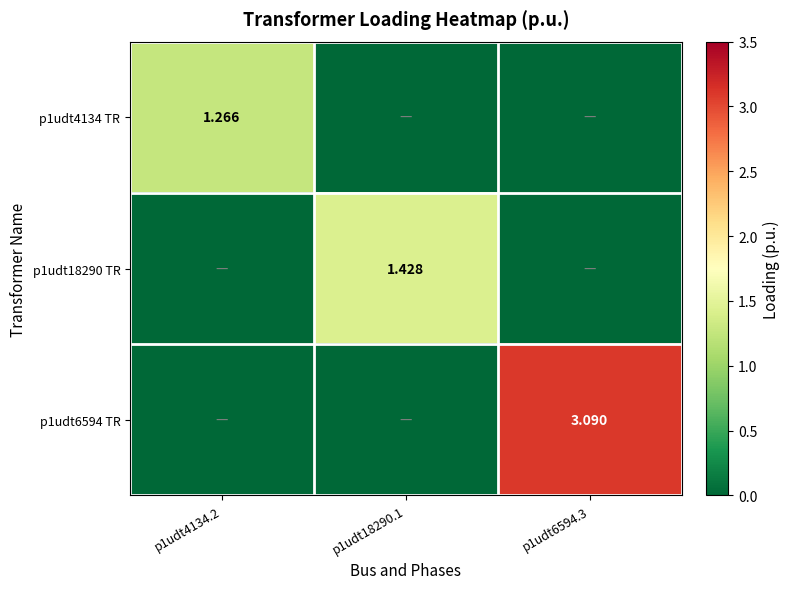

The p1udt18290 TR series shows 1.4 at p1udt18290.1. True or false?

True